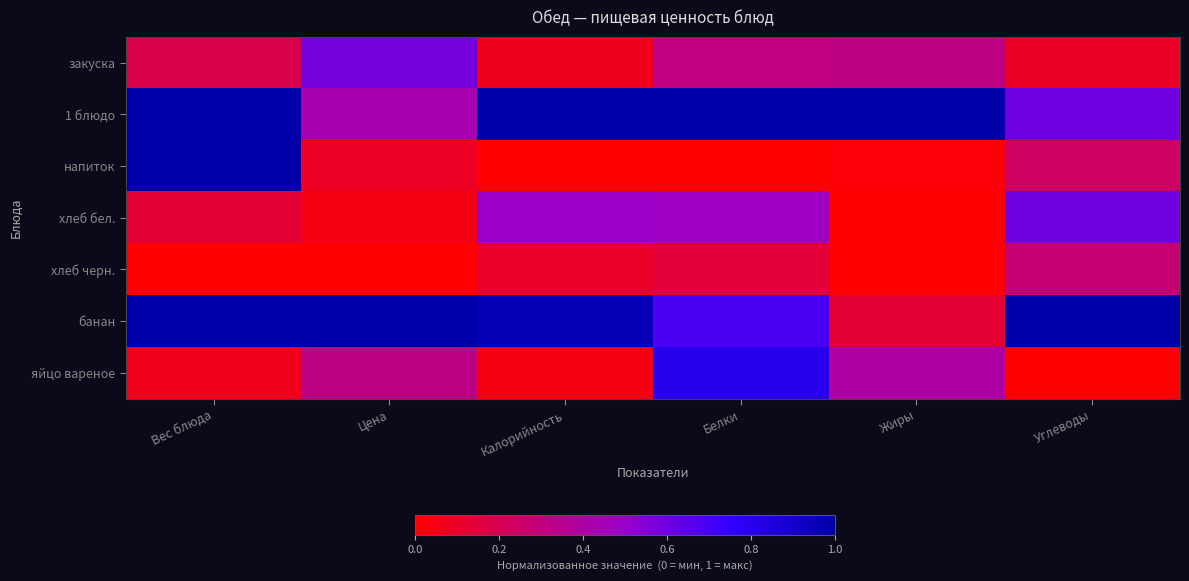

At which category is the sum across all series the highest?

Белки